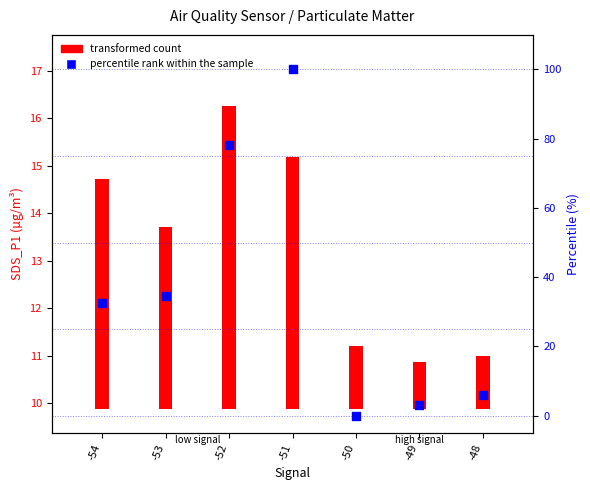

Is the value of transformed count at -53 greater than the value of percentile rank within the sample at -50?

Yes